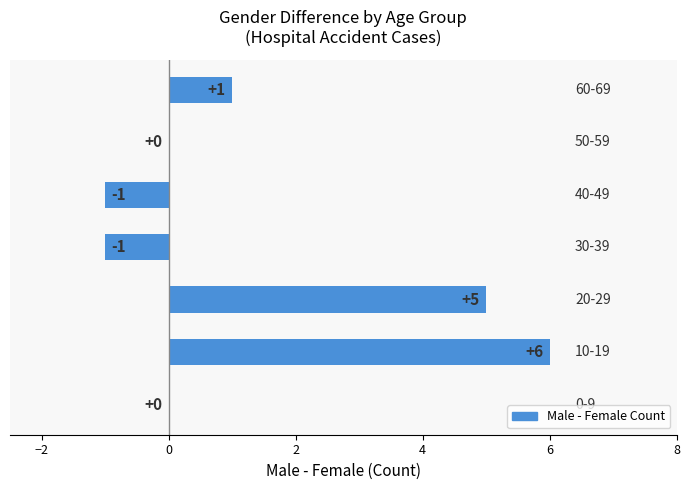

Count the values in the range -1 to 5.

6